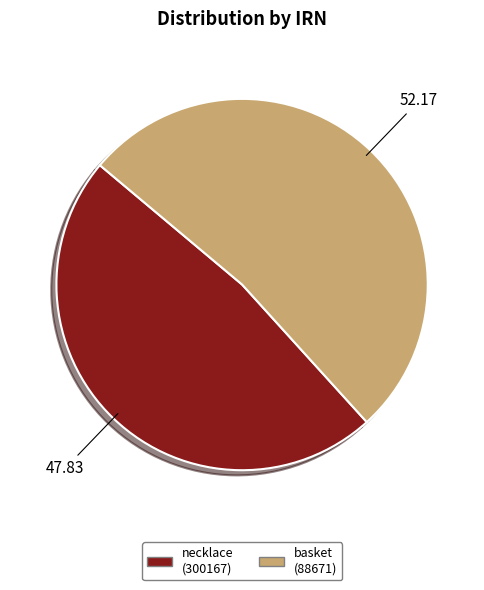

Which has a higher value, necklace (300167) or basket (88671)?

basket (88671)